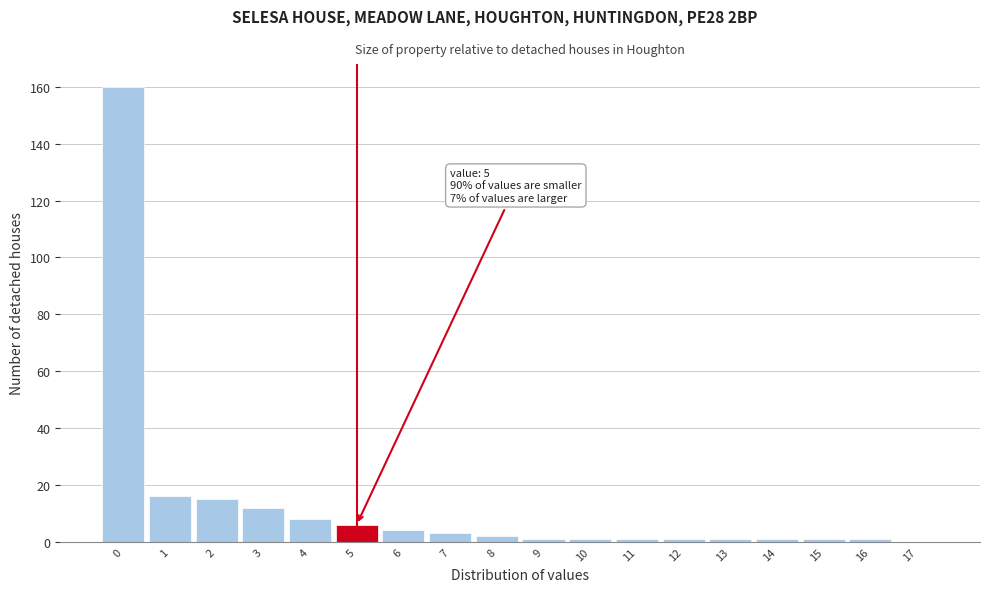

Which range on the x-axis has the tallest bar?

-0.5 to 0.5